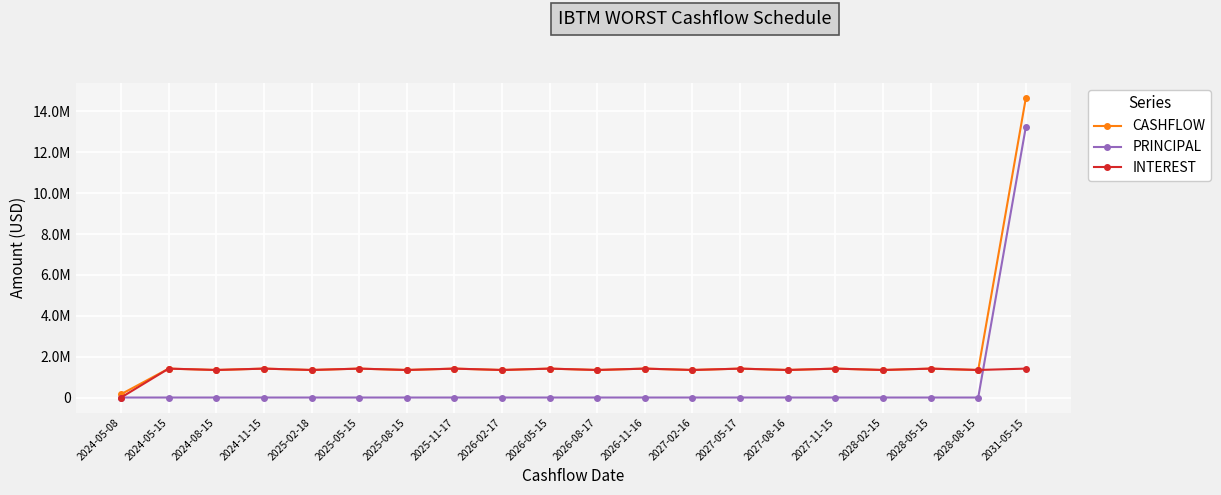

What are all the series names shown in the legend?

CASHFLOW, PRINCIPAL, INTEREST